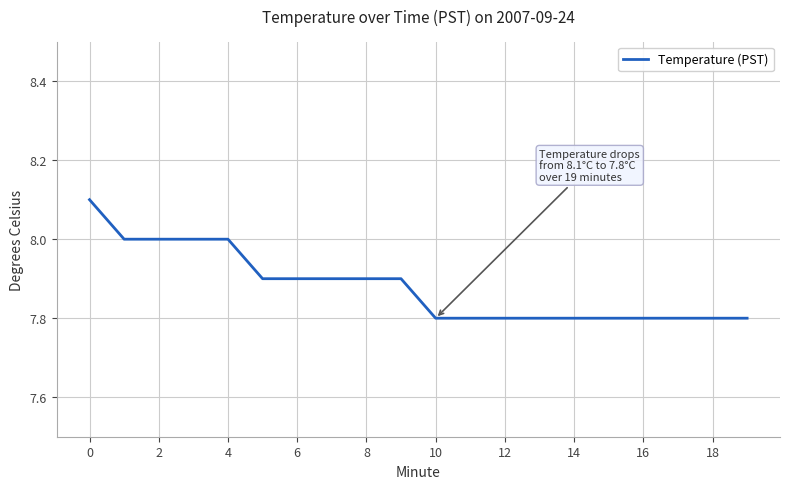

What is the difference between the maximum and minimum values?

0.3